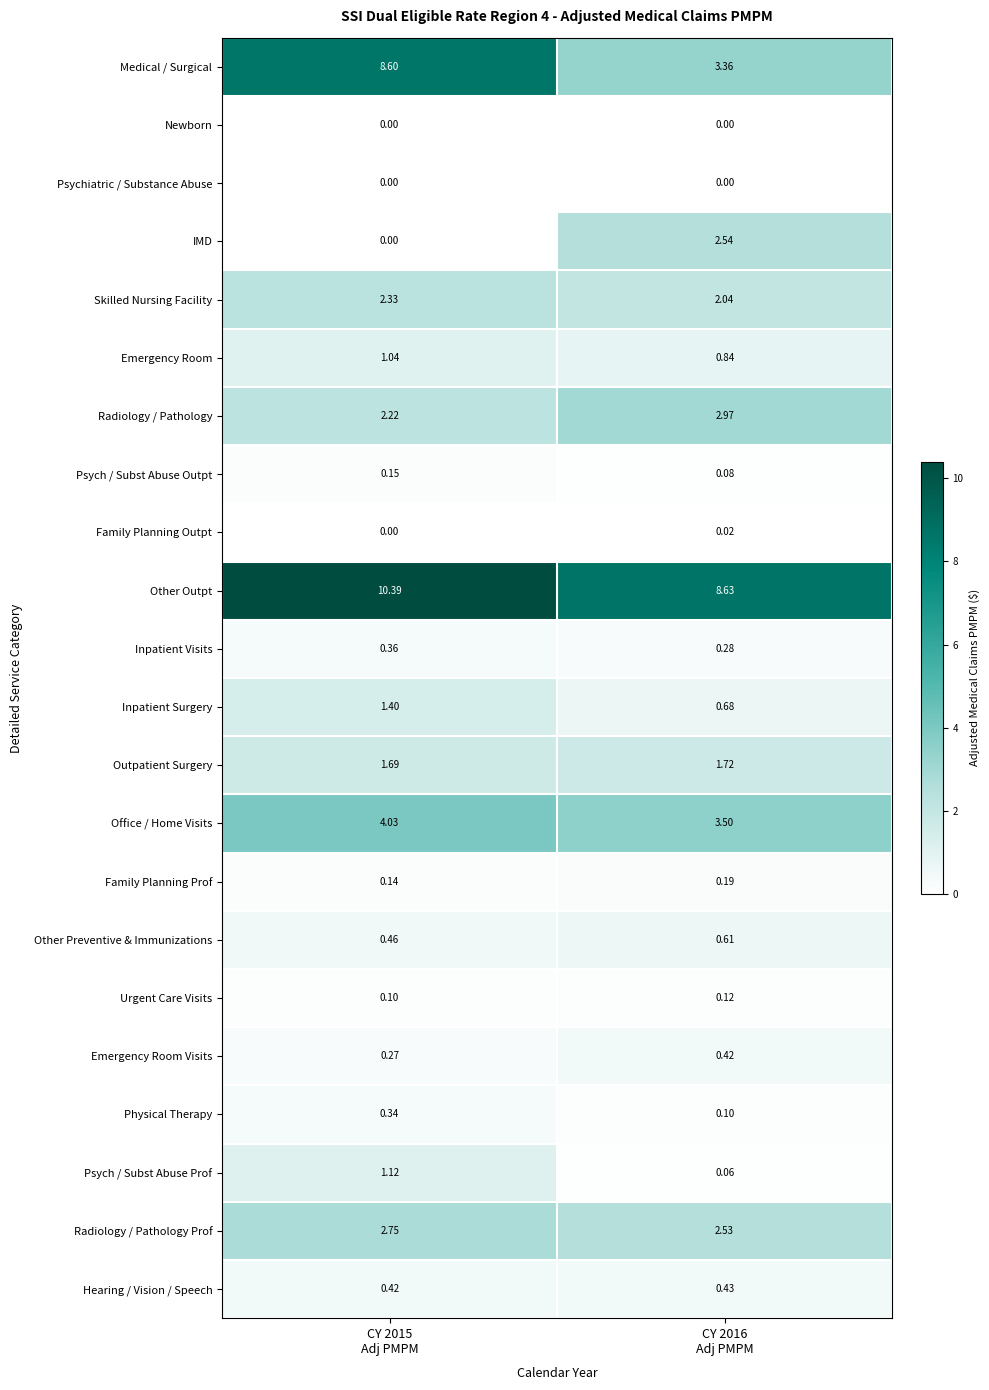

At which category is the sum across all series the highest?

CY 2015
Adj PMPM